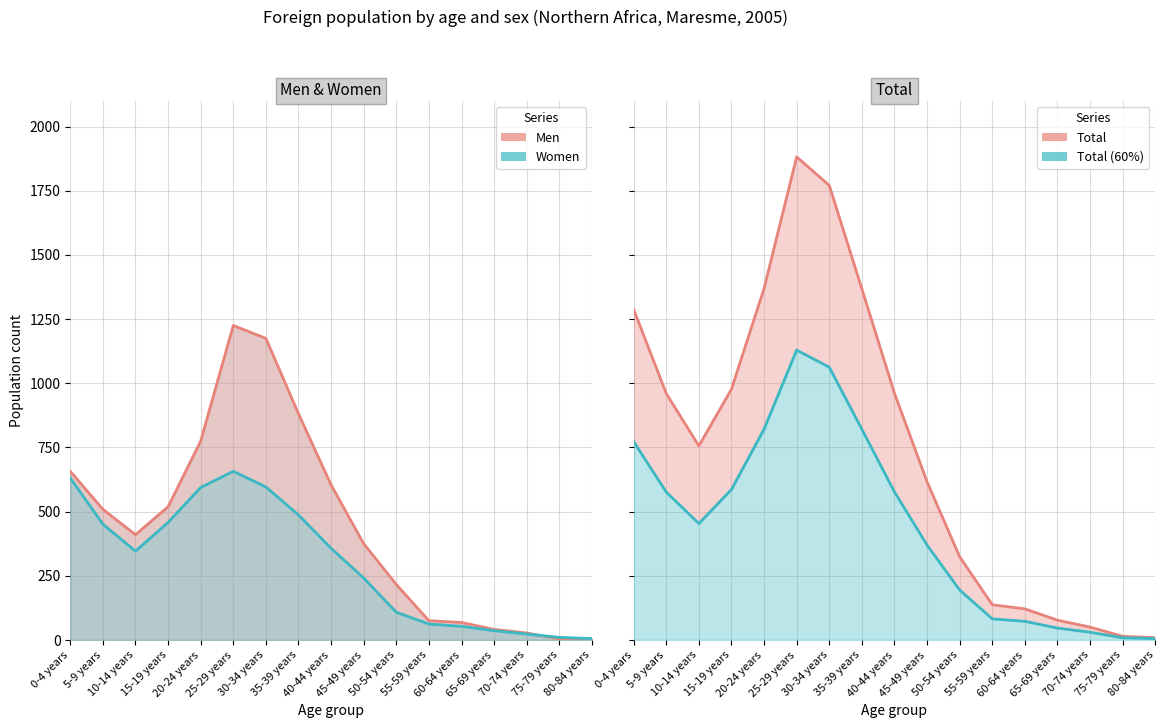

Which has a higher value, 80-84 years or 25-29 years?

25-29 years